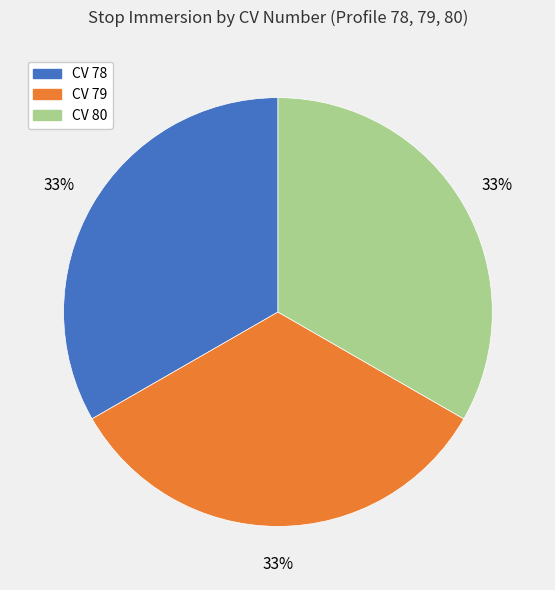

Combined, do CV 79 and CV 80 account for over 50%?

Yes